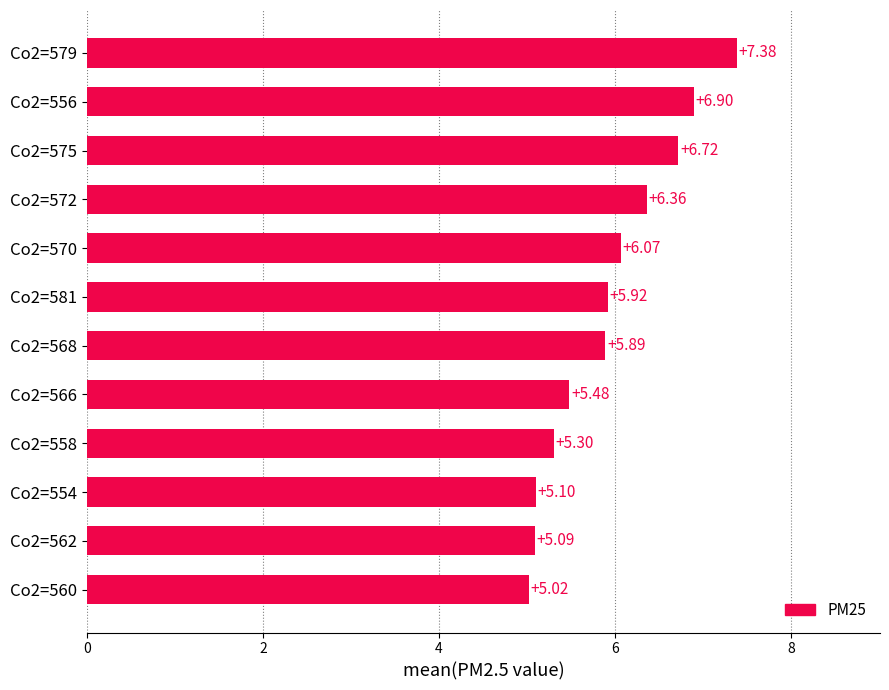

Rank the categories by value from lowest to highest.

Co2=560, Co2=562, Co2=554, Co2=558, Co2=566, Co2=568, Co2=581, Co2=570, Co2=572, Co2=575, Co2=556, Co2=579